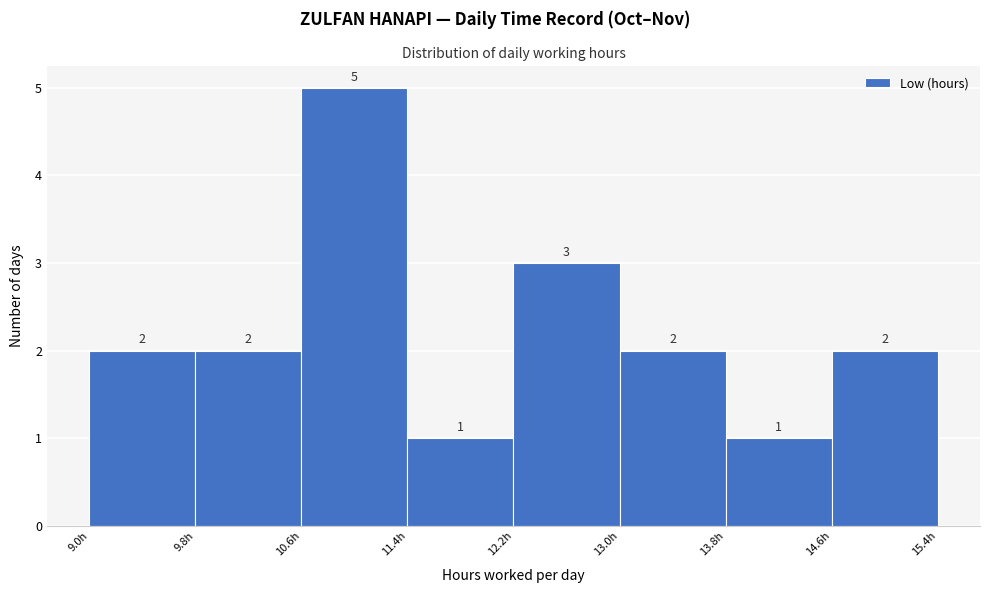

What is the height of the bar covering 9.8 to 10.6 on the x-axis? The bar edges are not printed on the chart, so give them approximately, as read against the axis.

2